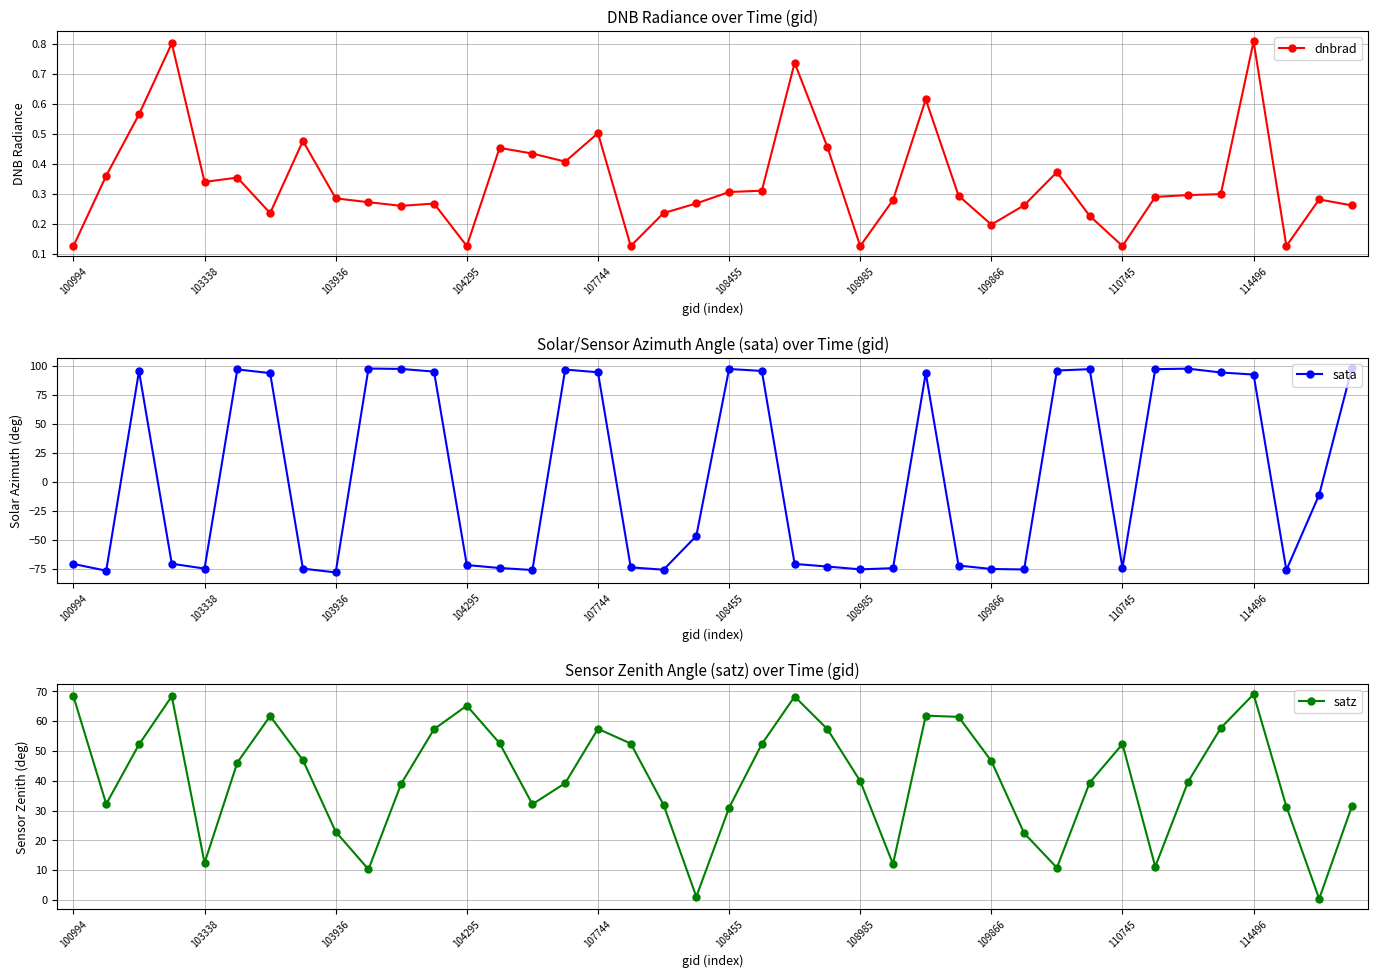

Which series has the widest spread of values?

sata